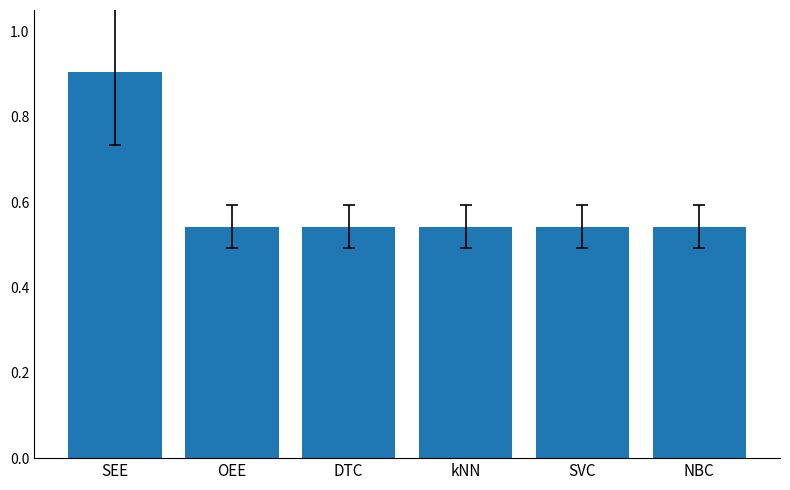

Count the values in the range 0 to 1.

6